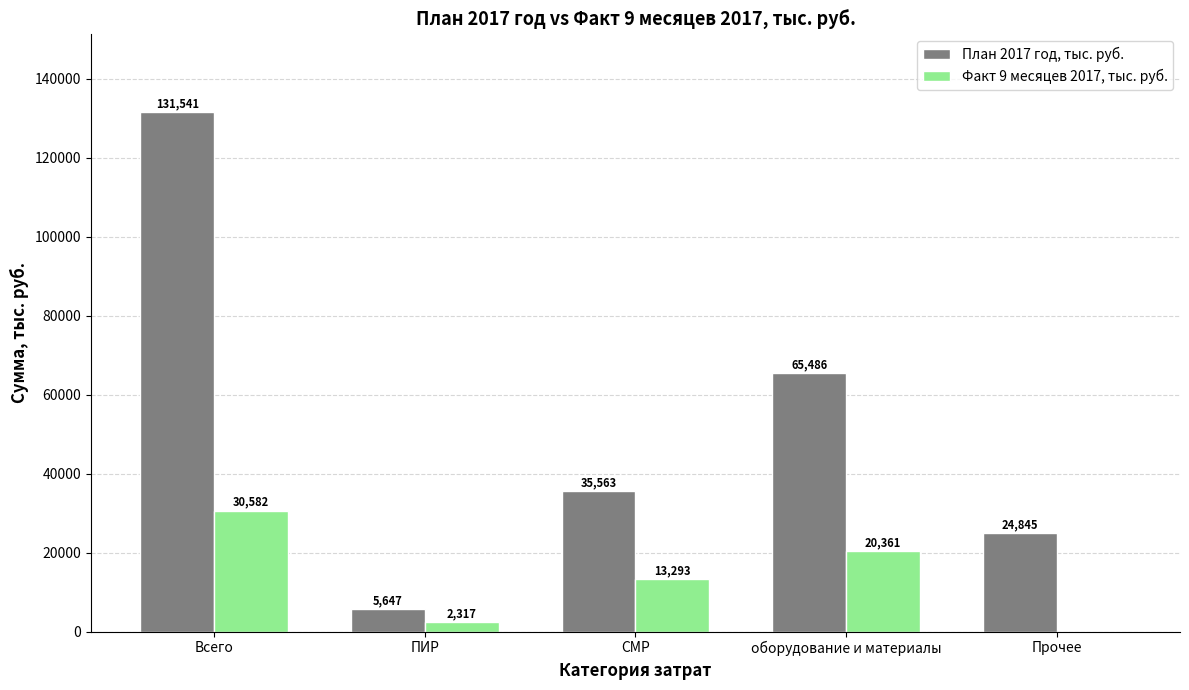

What is the approximate value of План 2017 год, тыс. руб. at СМР?

35562.9